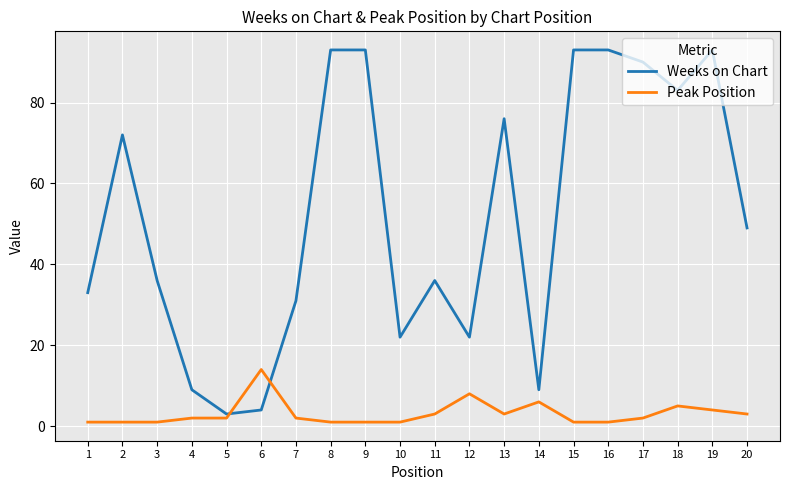

Rank the series at 17 from lowest to highest value.

Peak Position, Weeks on Chart